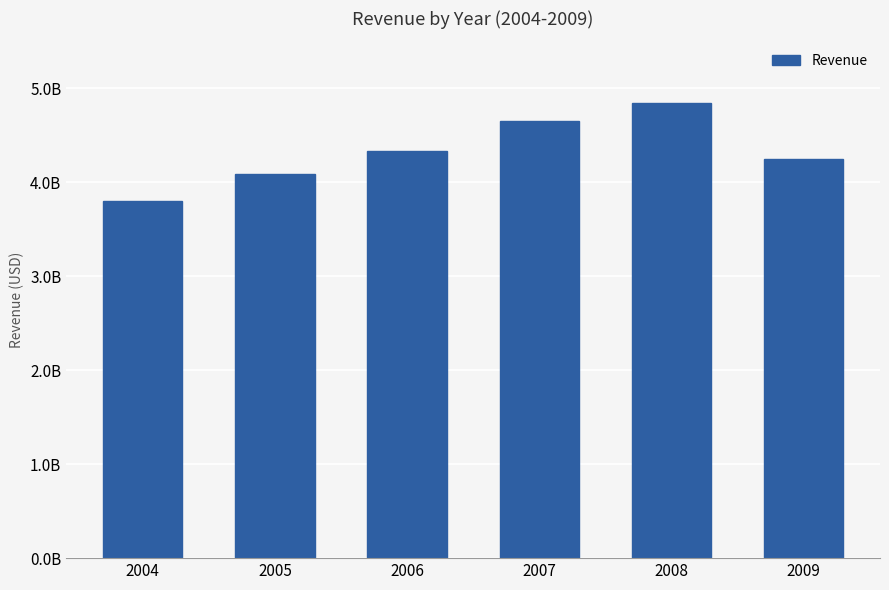

Are the bars horizontal?

No